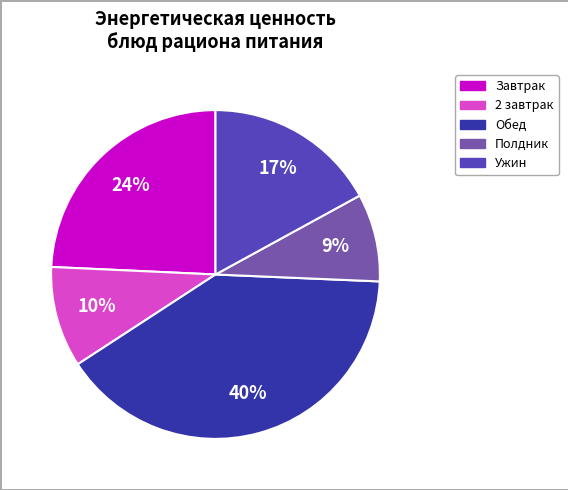

Is there a majority slice in this chart?

No